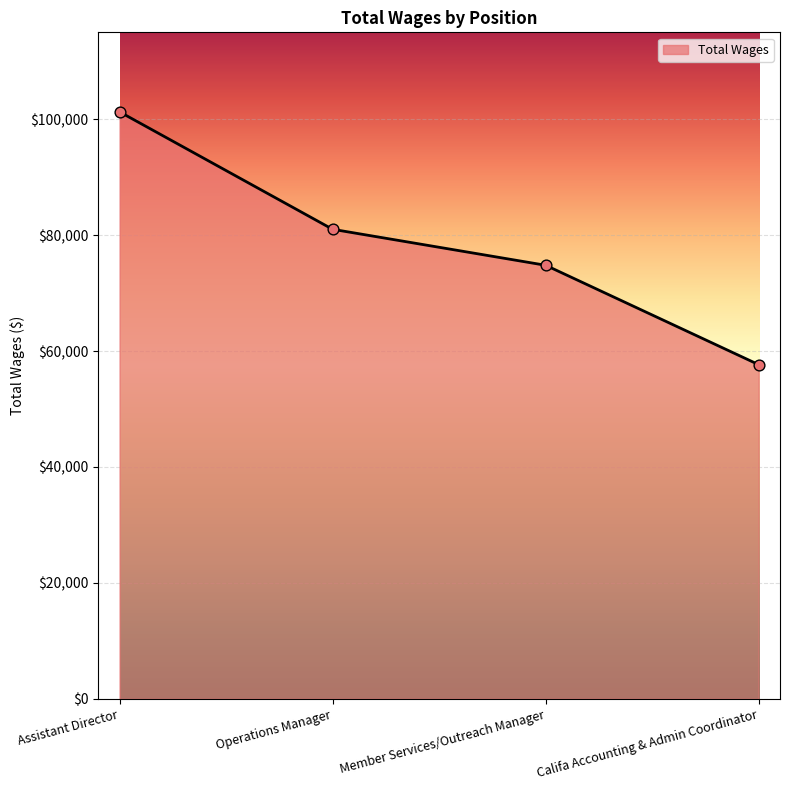

What is the change in value from Assistant Director to Member Services/Outreach Manager?

-26475